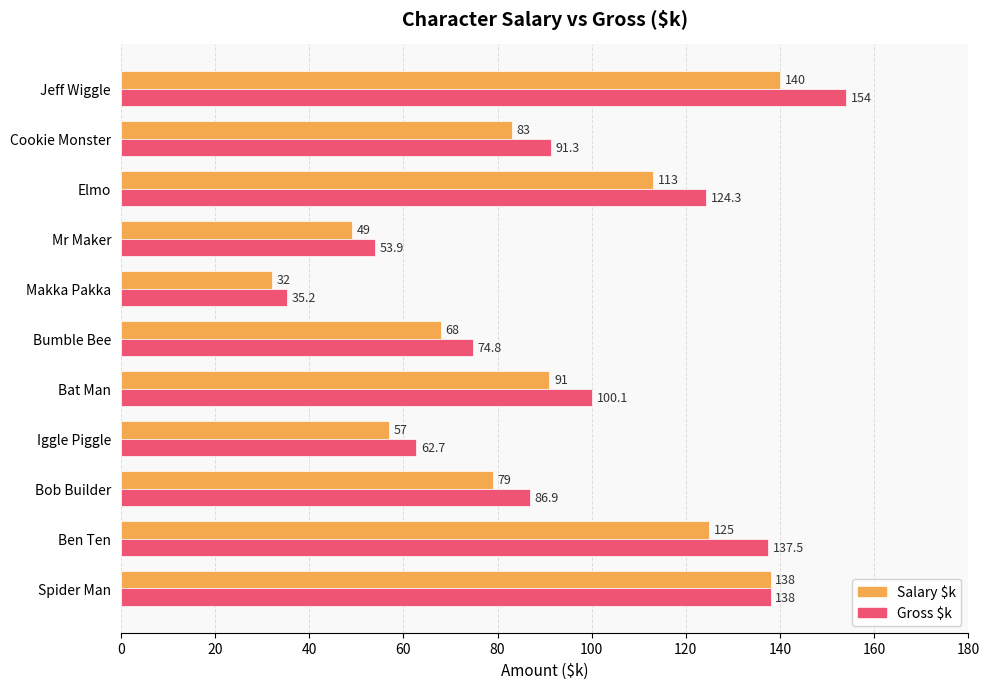

The value of Salary $k at Iggle Piggle is 57.0. True or false?

True